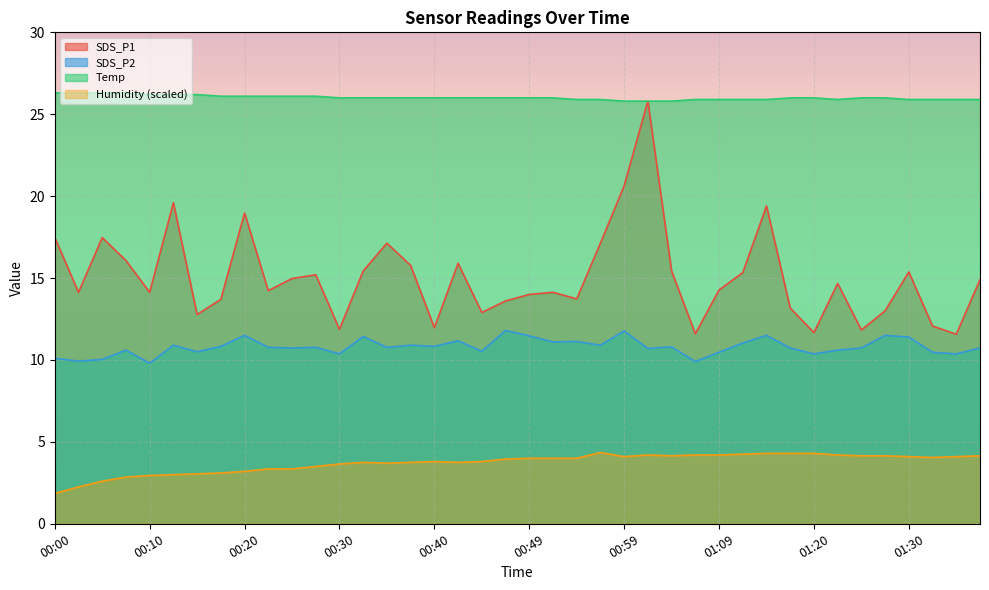

What is the label of the 32nd point from the left?

01:17